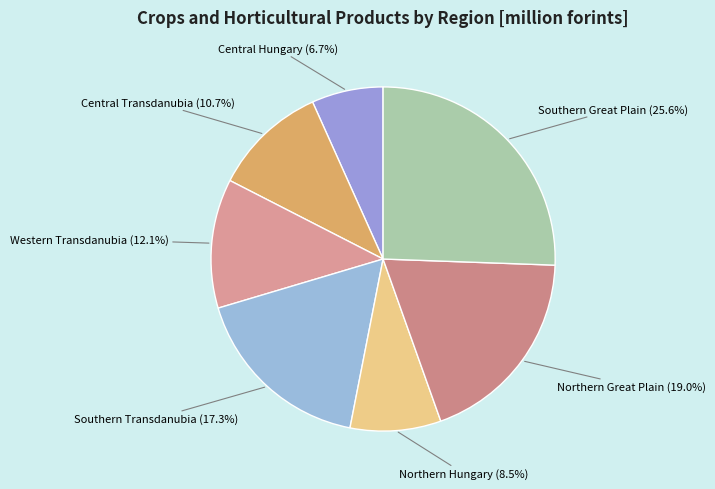

How many segments does this pie chart have?

7